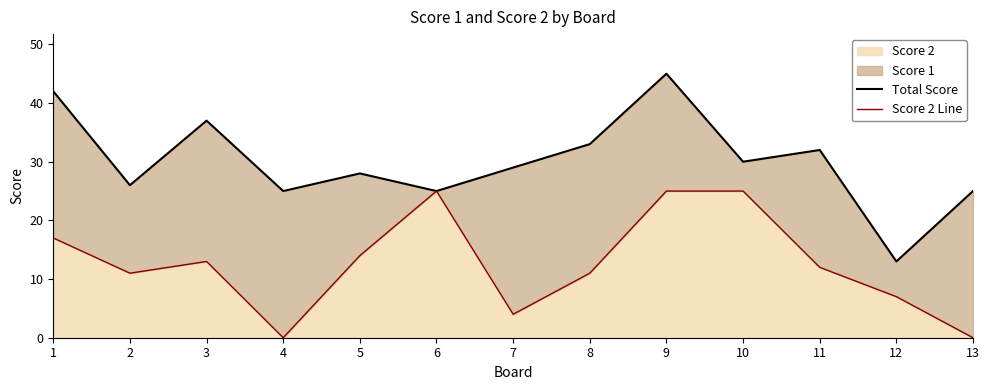

At which label does Total Score first exceed 29?

1